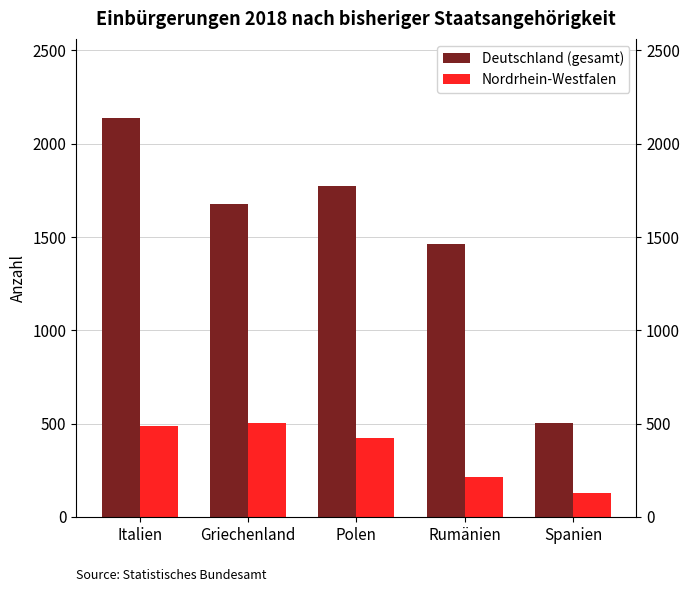

Rank the categories by Nordrhein-Westfalen value from highest to lowest.

Griechenland, Italien, Polen, Rumänien, Spanien